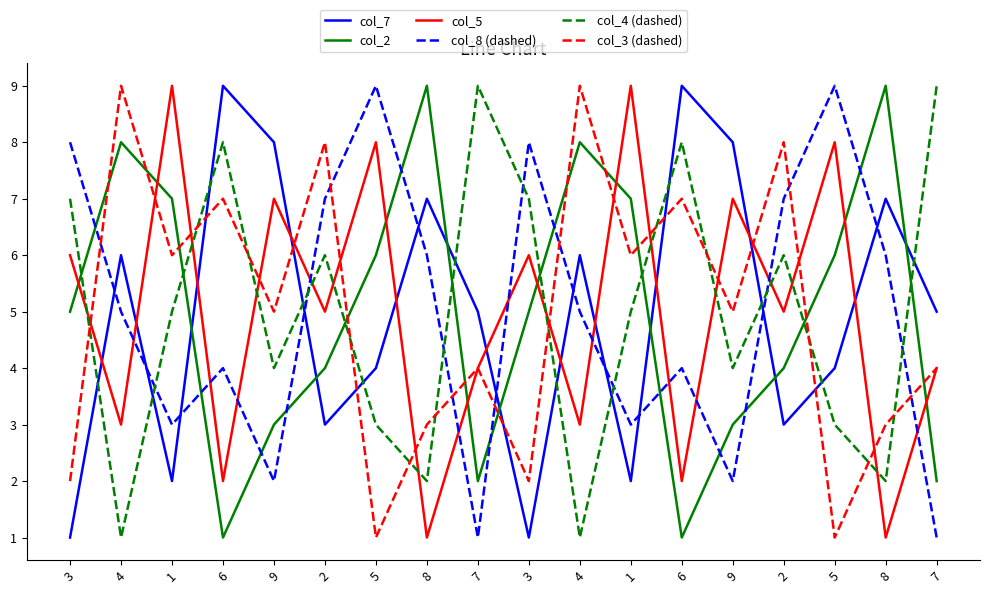

What are all the series names shown in the legend?

col_7, col_2, col_5, col_8 (dashed), col_4 (dashed), col_3 (dashed)